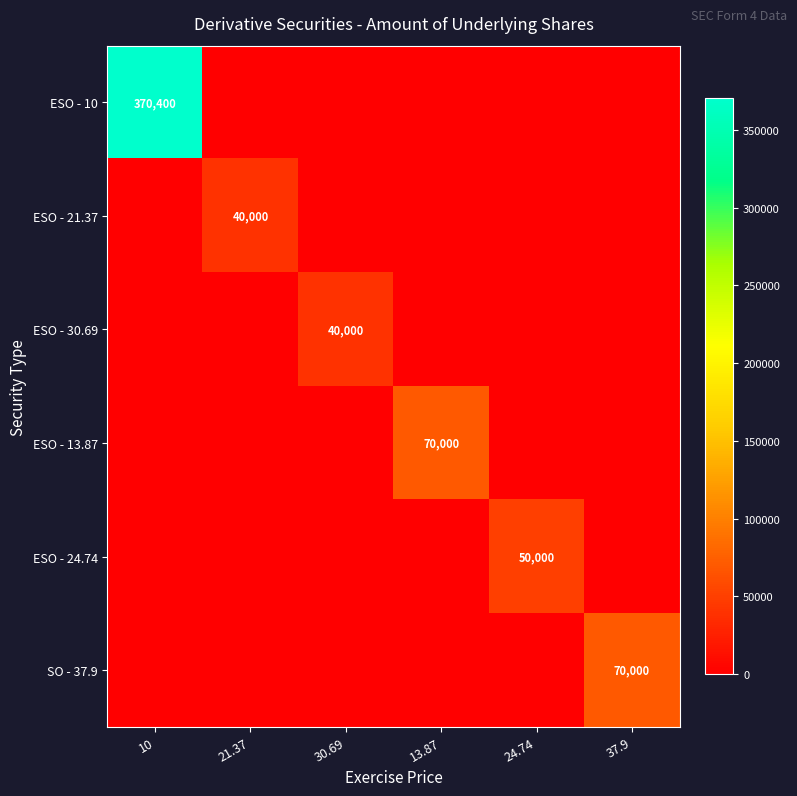

Between 24.74 and 10, which is larger?

10